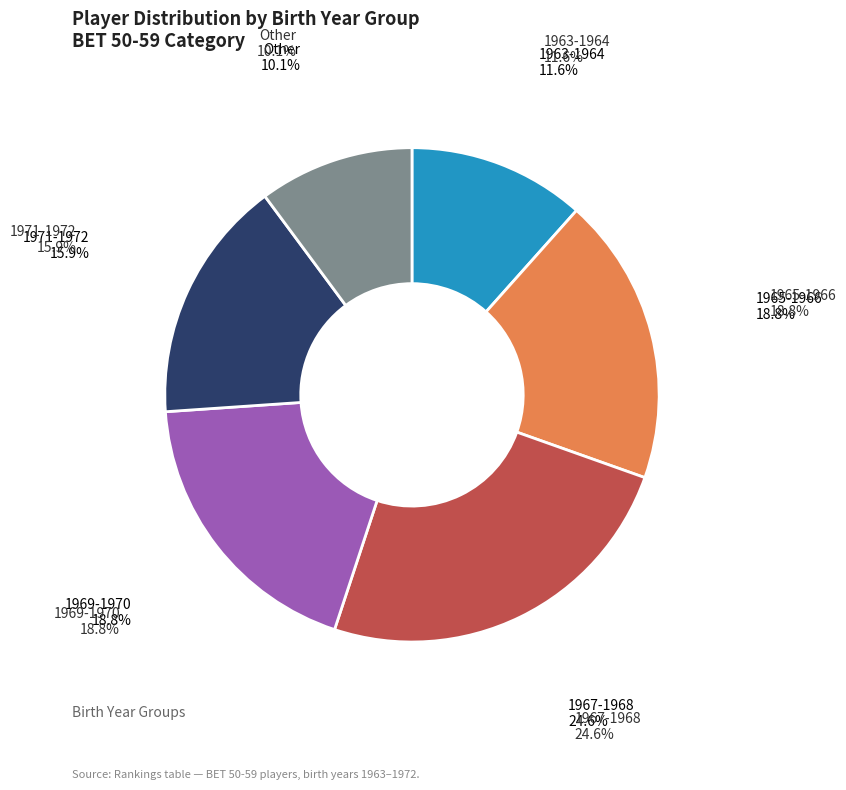

To the nearest percent, what portion does 1967-1968 represent?

25%